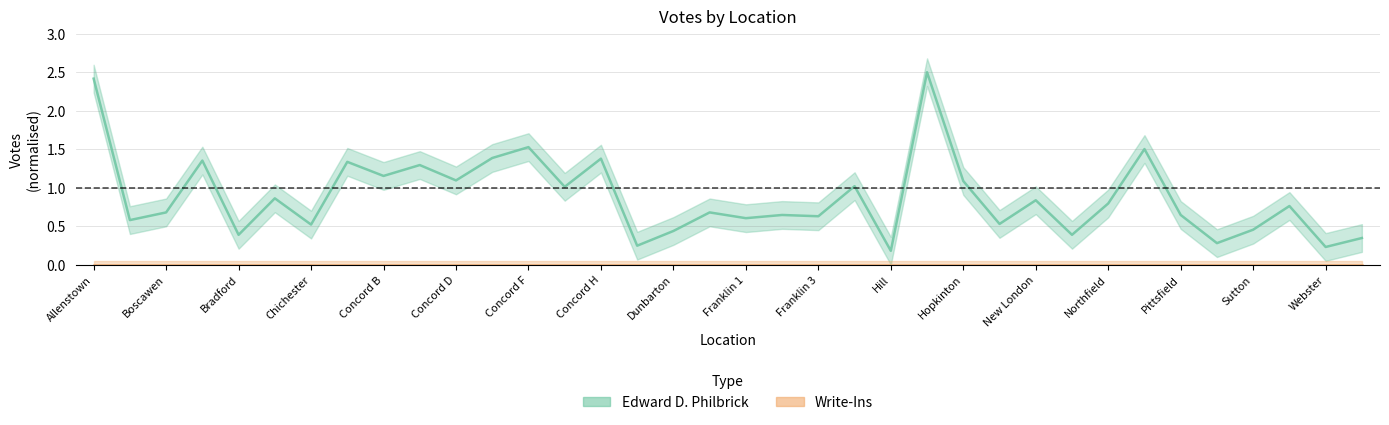

Is this an area chart (filled region under the line)?

No